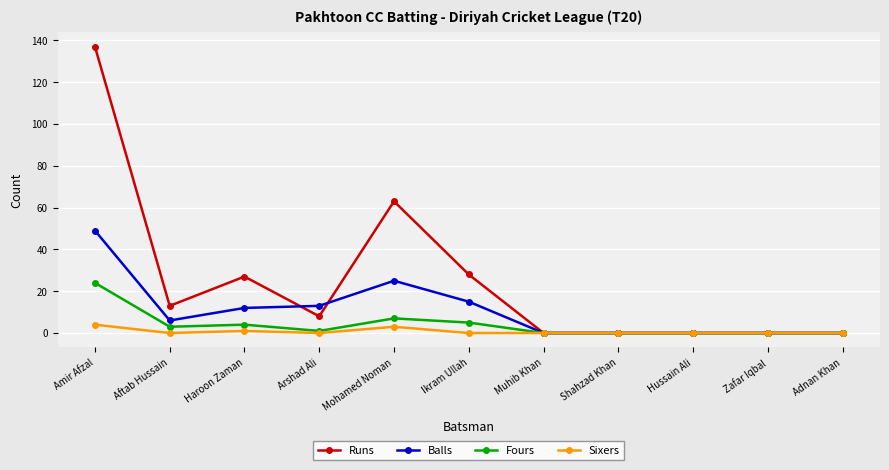

The value of Sixers at Arshad Ali is 0. True or false?

True